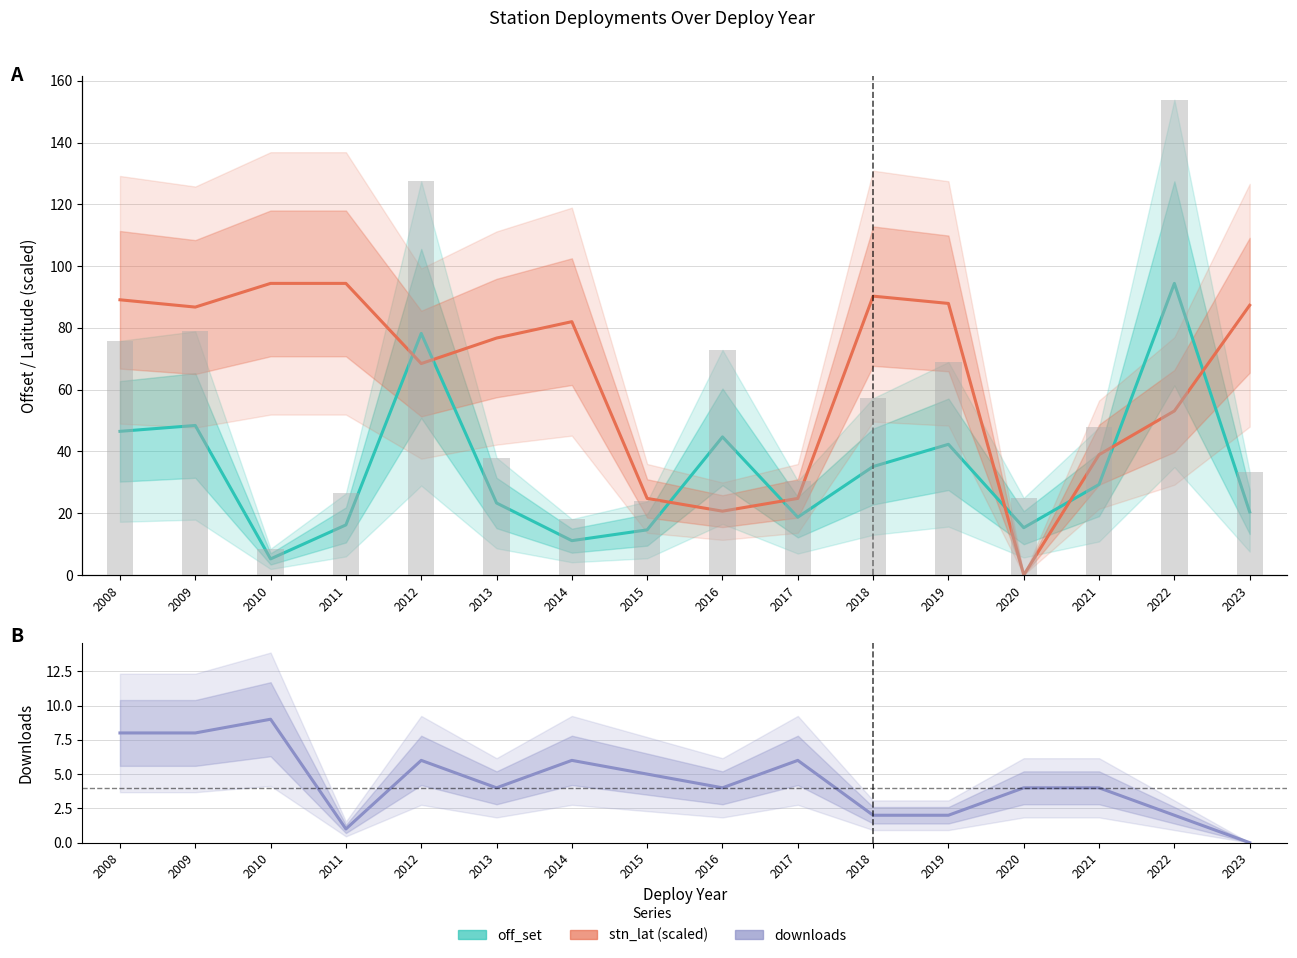

List the labels in order of off_set bars value, largest first.

2022, 2012, 2009, 2008, 2016, 2019, 2018, 2021, 2013, 2023, 2017, 2011, 2020, 2015, 2014, 2010